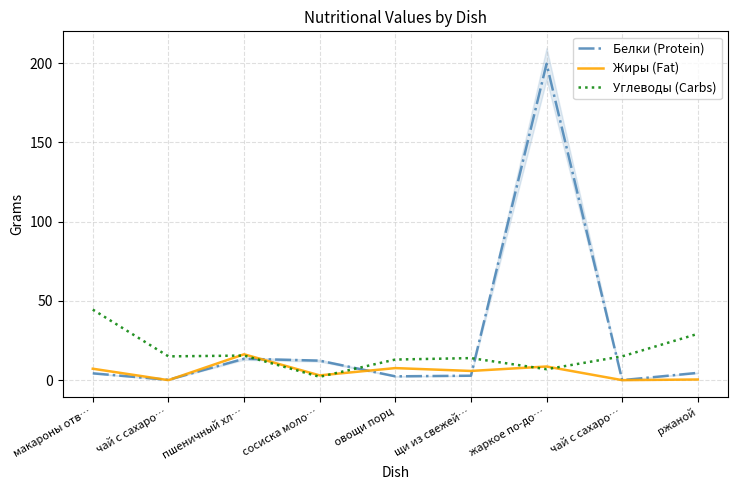

At which category is the sum across all series the highest?

жаркое по-до…